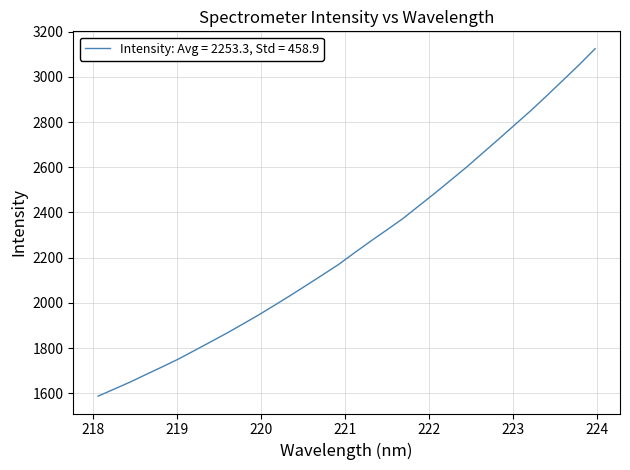

What is the difference between the maximum and minimum values?

1537.6